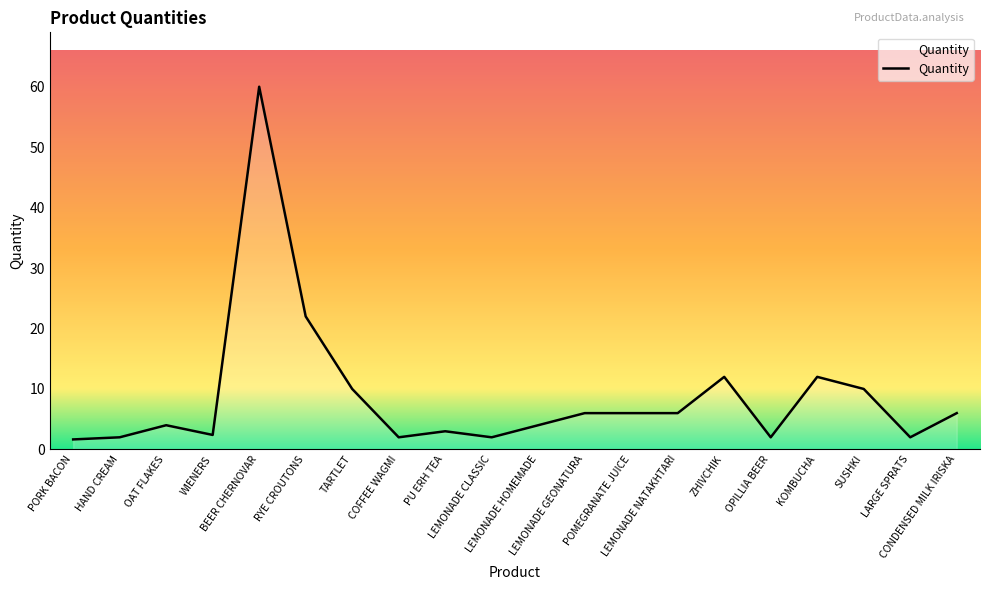

The value at WIENERS is 1.3. True or false?

False